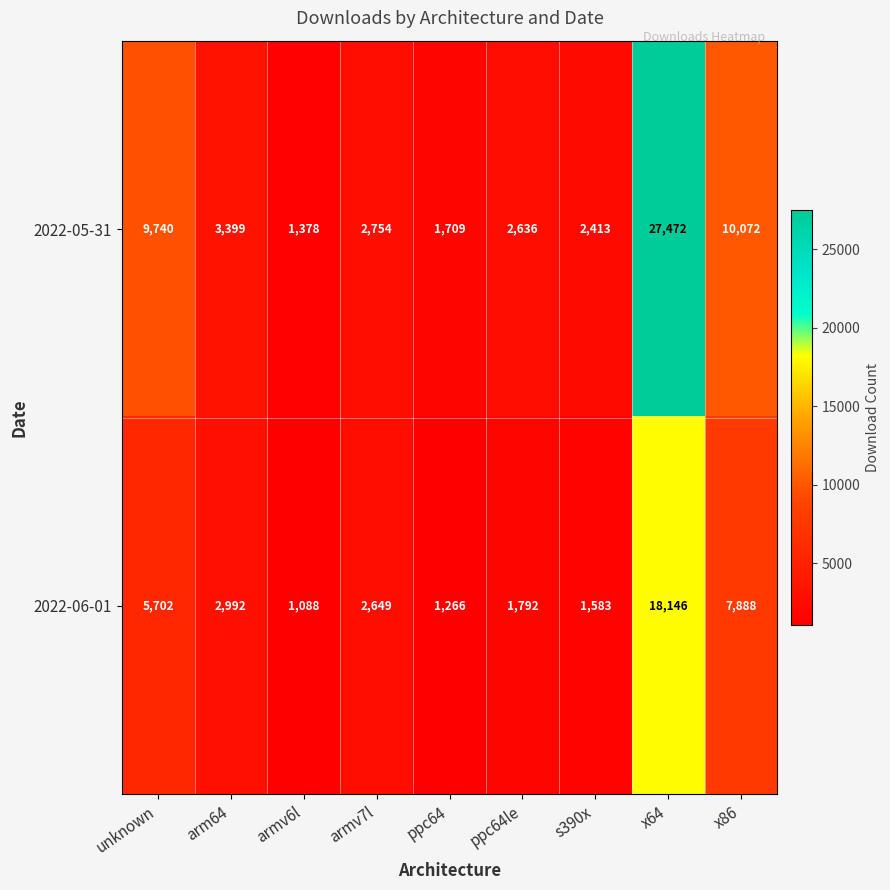

How many values in the 2022-05-31 series are below 2754?

4